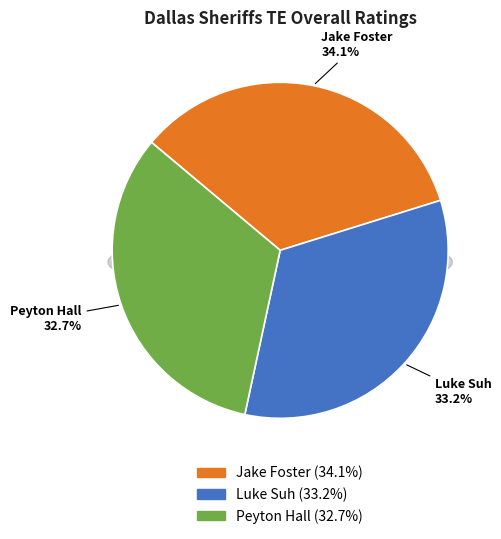

Which slice is the smallest?

Peyton Hall